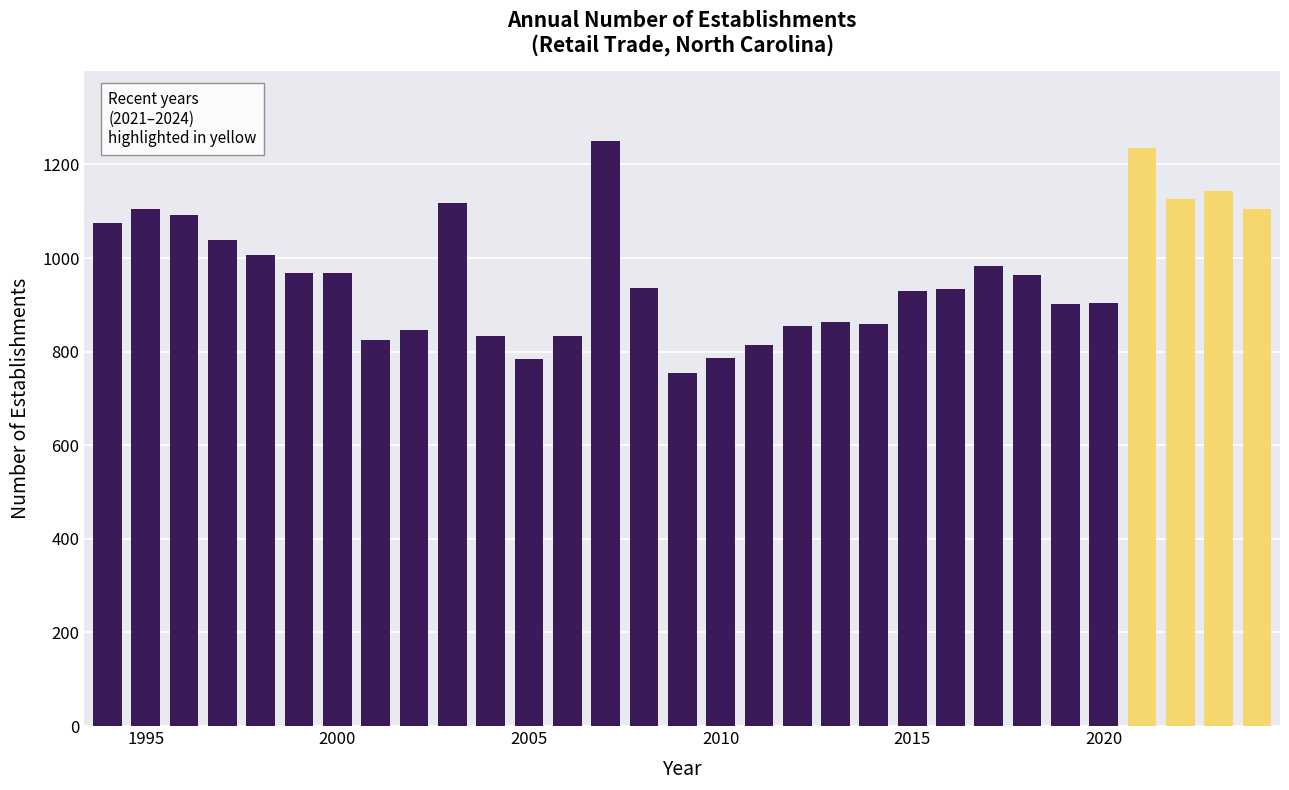

What is the value of the 9th bar from the left?

847